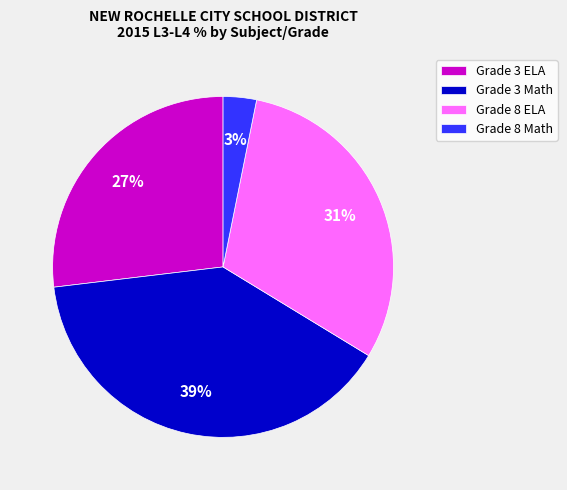

Is Grade 8 Math the majority of the pie?

No